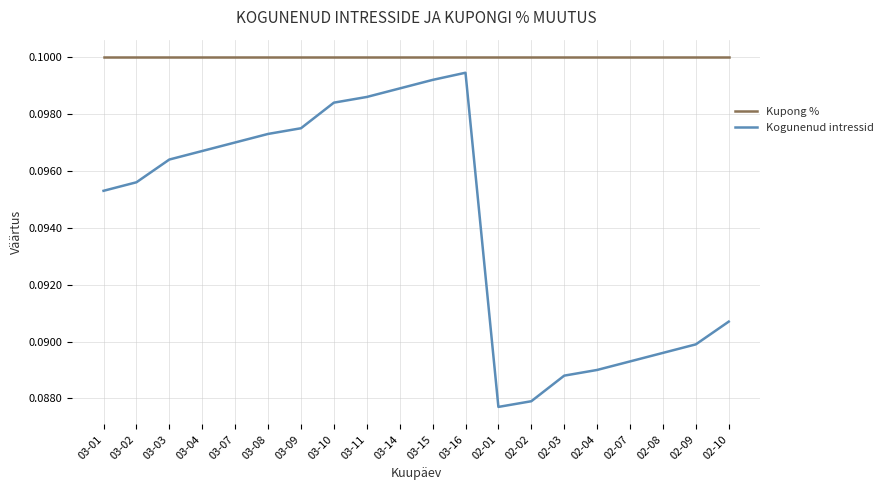

At which category does Kogunenud intressid reach its first local peak?

03-16